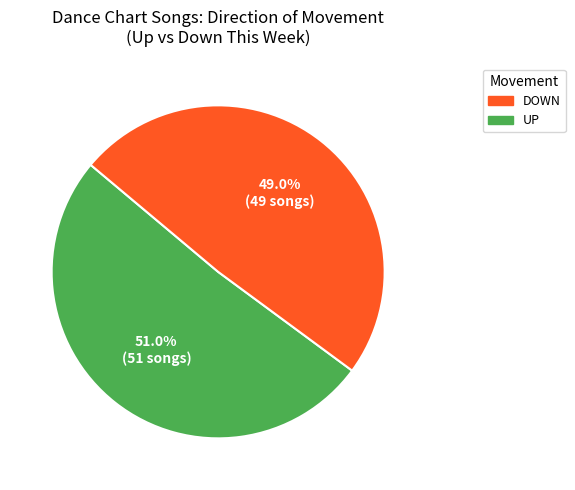

Is there a majority slice in this chart?

Yes